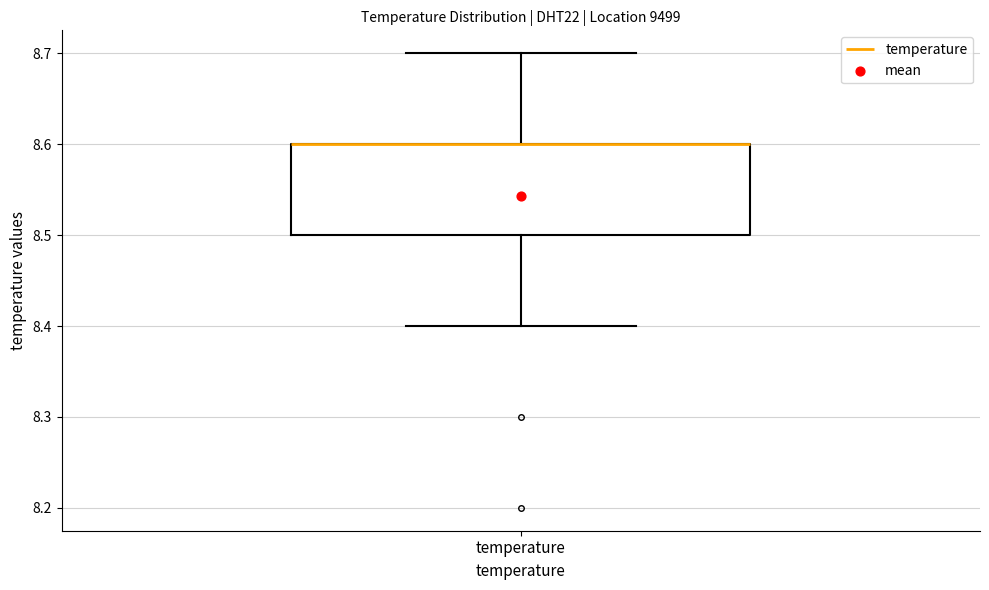

Where is the upper edge of the box for temperature on the y-axis? The values are not printed on the chart, so give them approximately, as read against the axis.

8.6